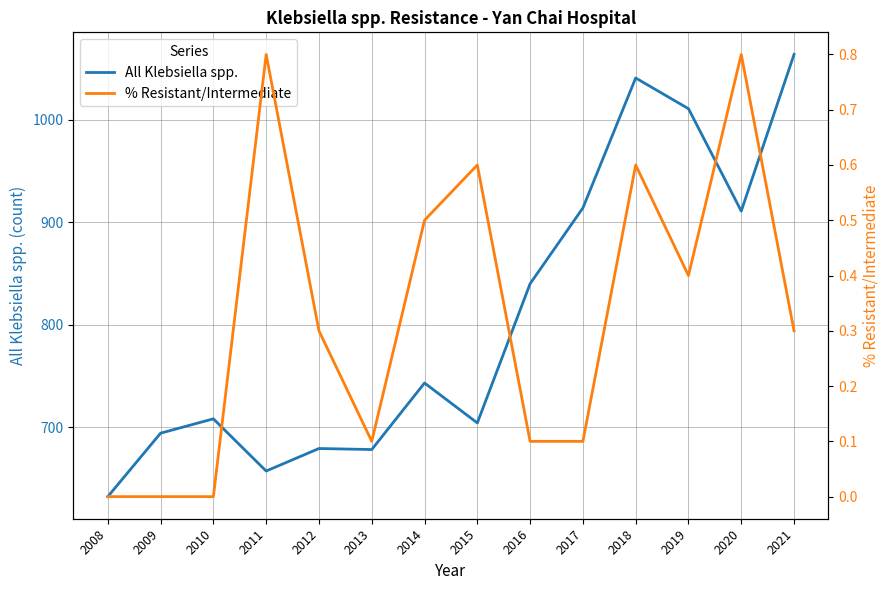

What are all the series names shown in the legend?

All Klebsiella spp., % Resistant/Intermediate